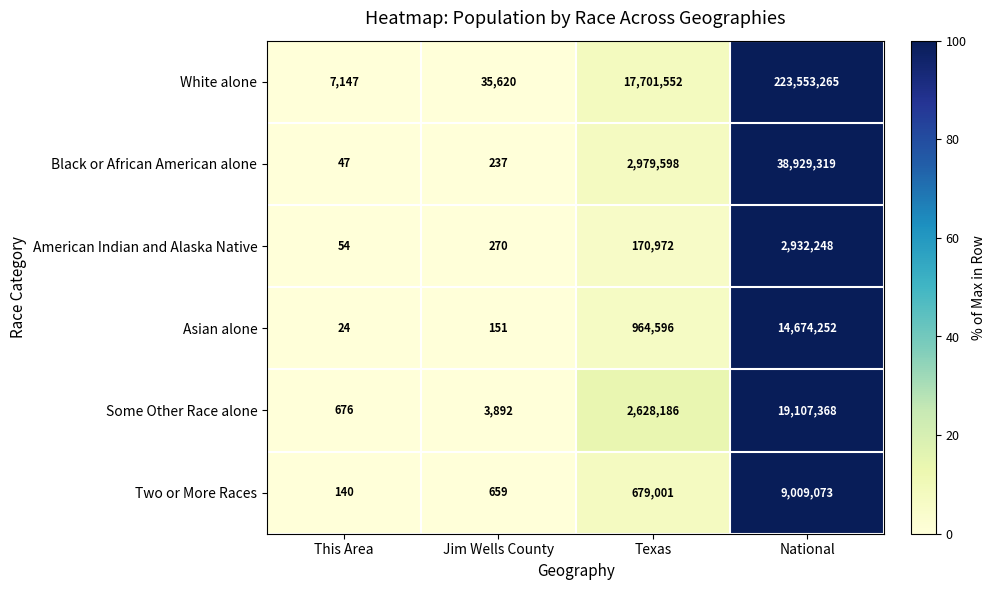

What is the sum of all Two or More Races values?

9688873